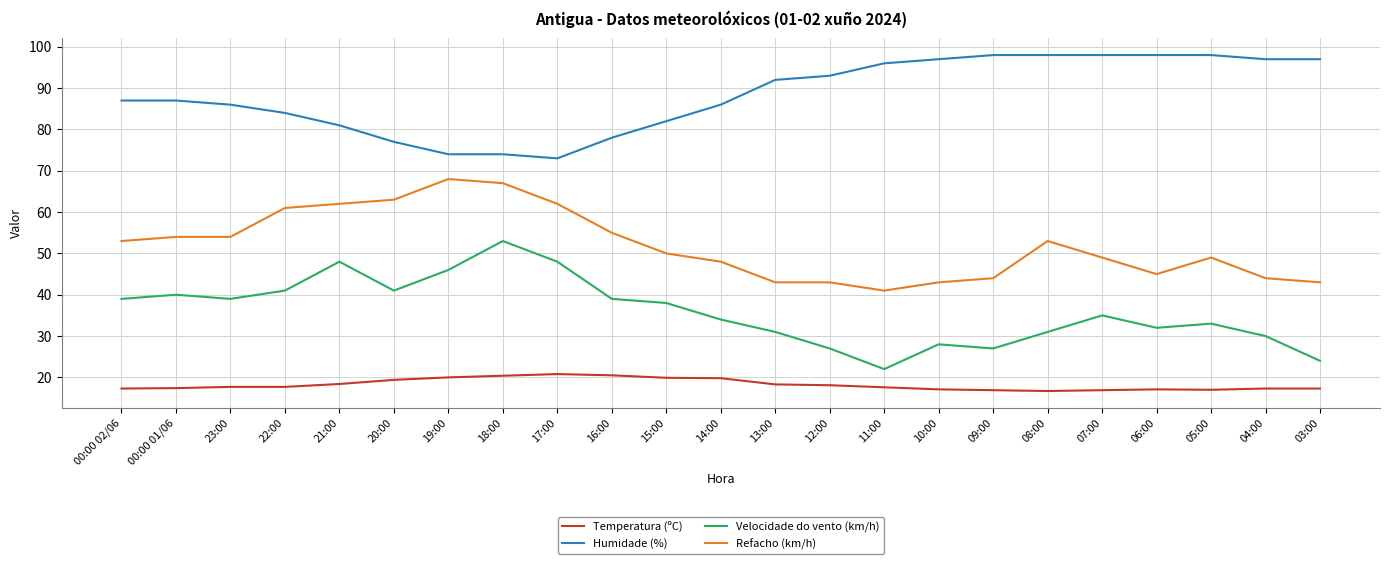

What is the total value across all series at 00:00 02/06?

196.3